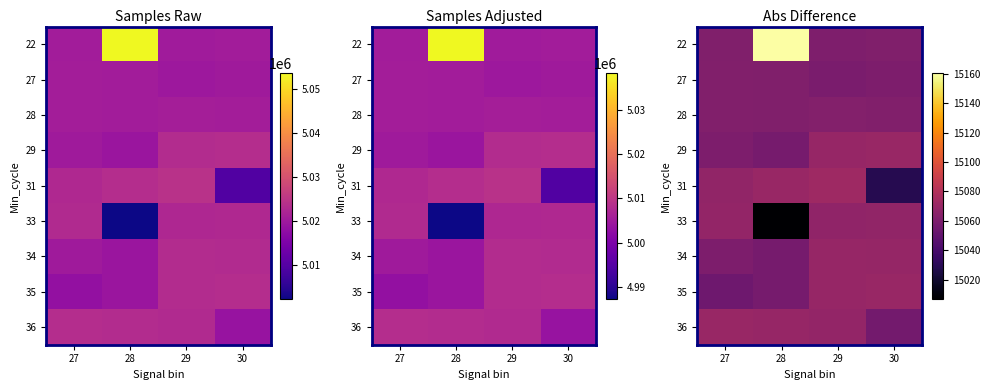

Which has a higher value, 28 or 29?

28